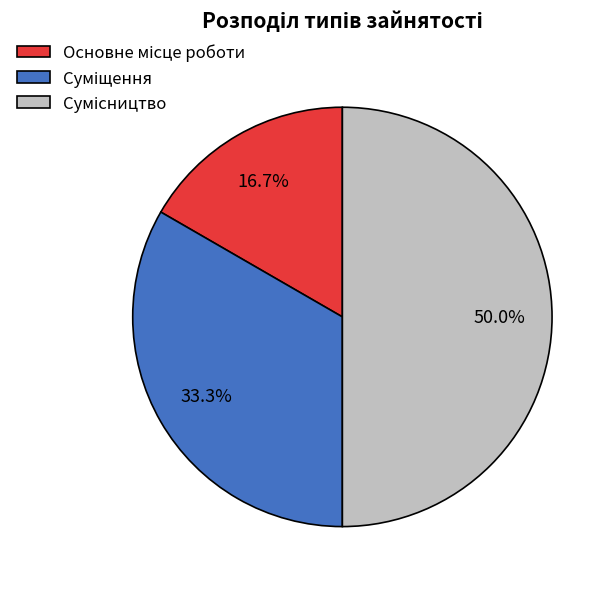

To the nearest percent, what is the average slice percentage?

33%